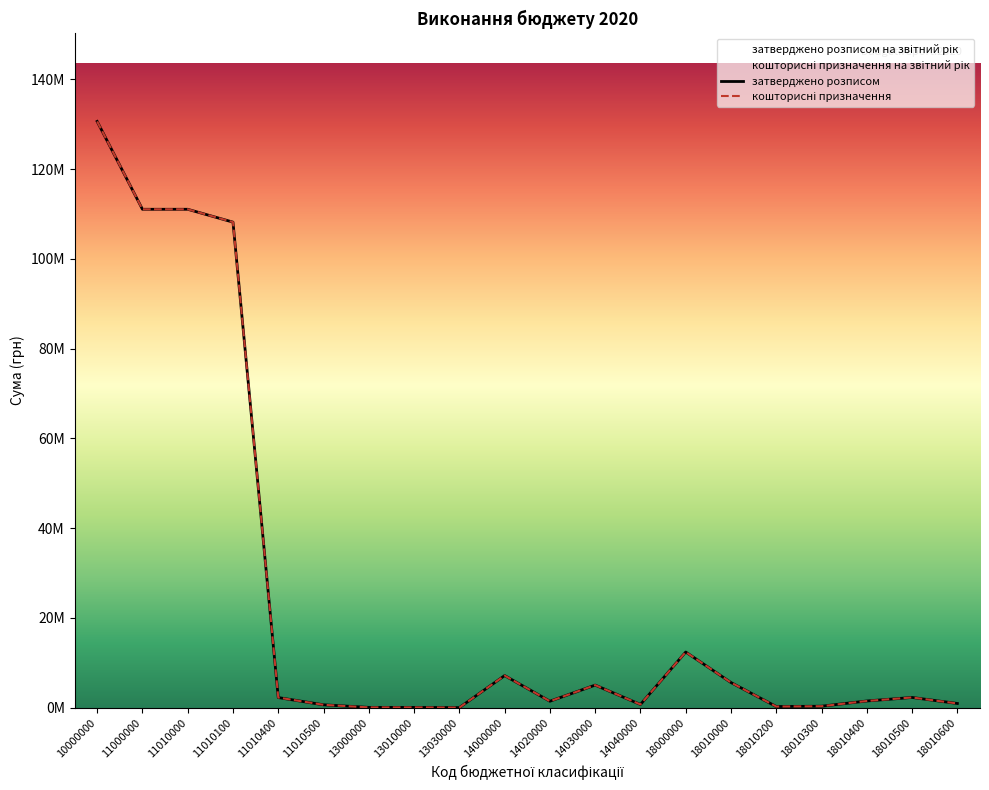

Reading right to left, list all the values displayed in this chart.

затверджено розписом на звітний рік: 18010600=922350	18010500=2262455	18010400=1478840	18010300=310799	18010200=239393	18010000=5587570	18000000=12386197	14040000=700713	14030000=5014546	14020000=1423278	14000000=7138537	13030000=3020	13010000=46998	13000000=50018	11010500=625400	11010400=2240722	11010100=108173877	11010000=111039999	11000000=111039999	10000000=130614751
кошторисні призначення на звітний рік: 18010600=922350	18010500=2262455	18010400=1478840	18010300=310799	18010200=239393	18010000=5587570	18000000=12386197	14040000=700713	14030000=5014546	14020000=1423278	14000000=7138537	13030000=3020	13010000=46998	13000000=50018	11010500=625400	11010400=2240722	11010100=108173877	11010000=111039999	11000000=111039999	10000000=130614751